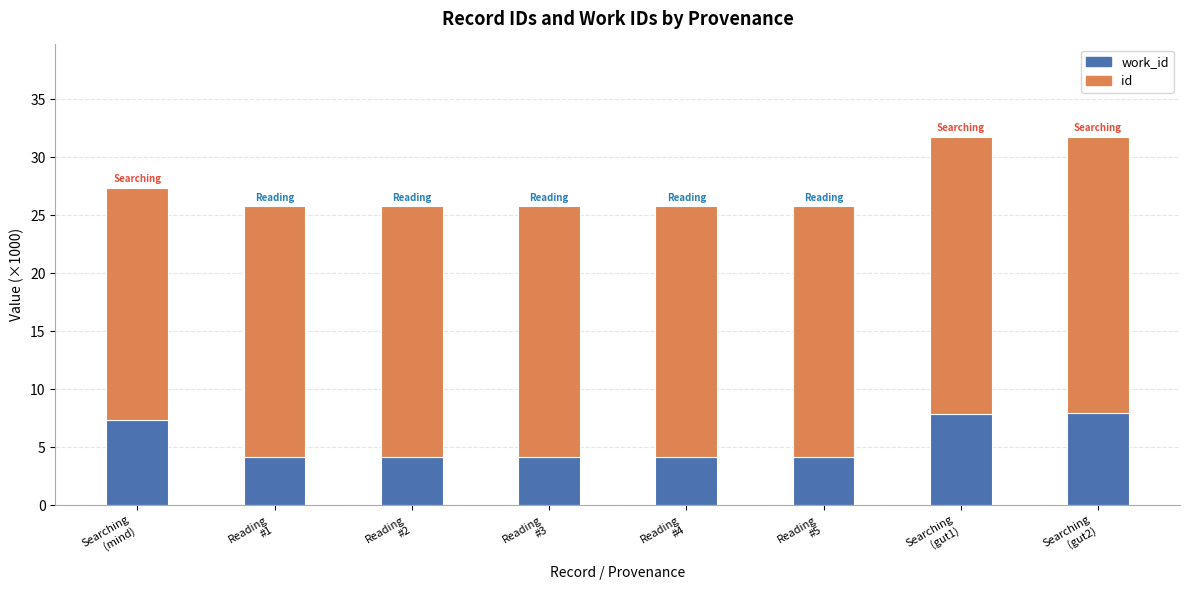

Count the number of data series in this chart.

2